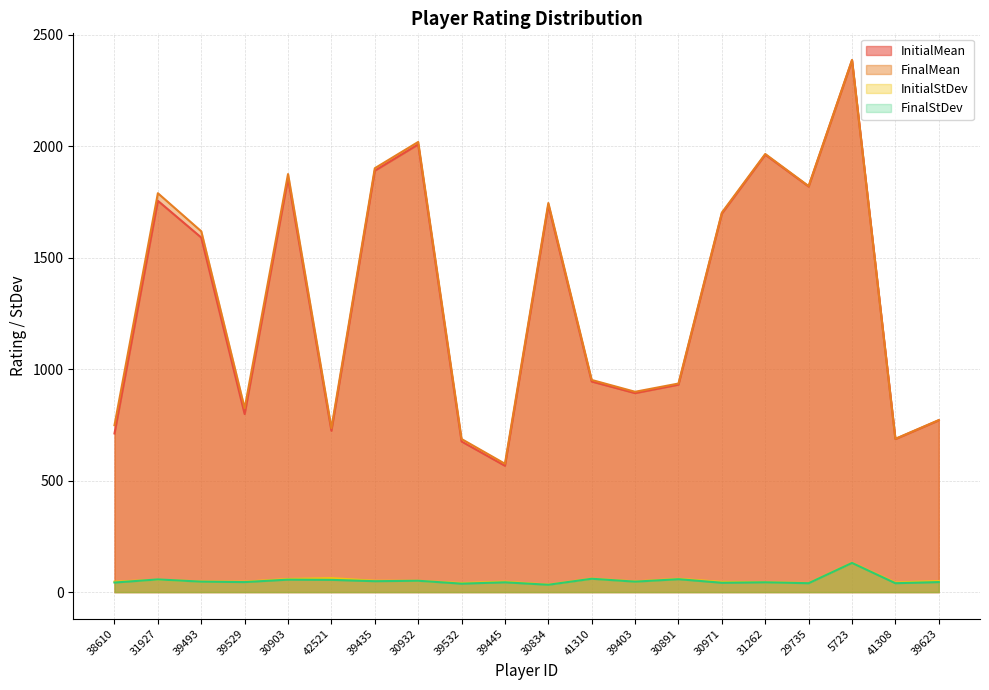

What is the sum of all FinalMean values?

26652